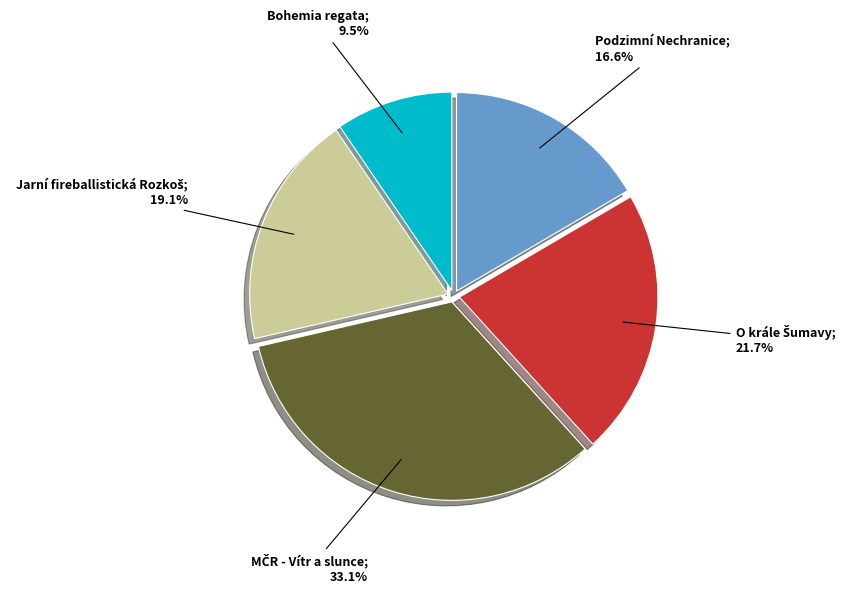

Is there a majority slice in this chart?

No